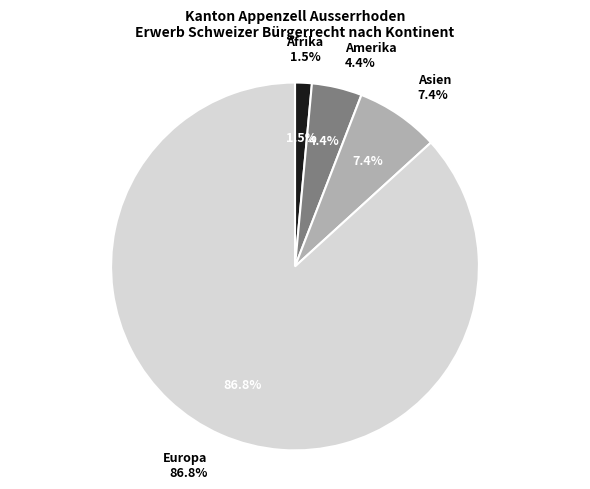

What is the ratio of the value at Asien to the value at Amerika?

1.7